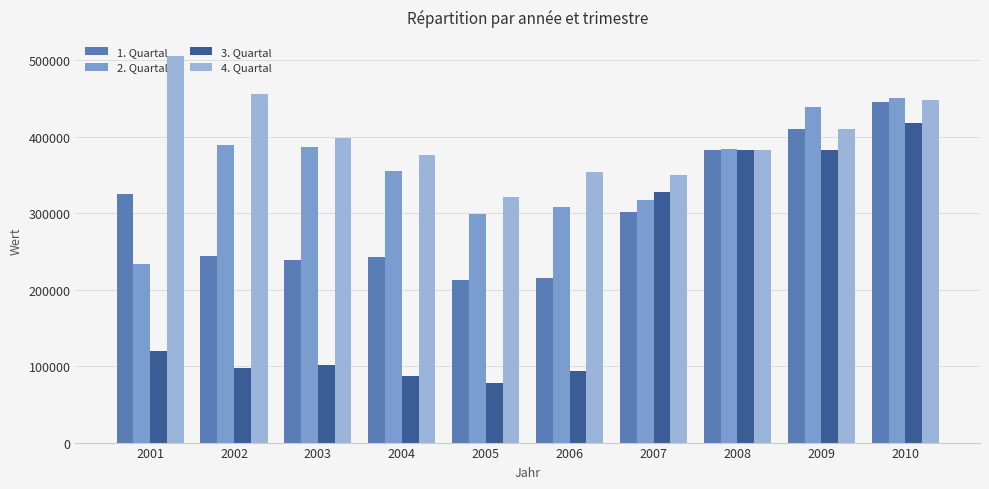

The value of 4. Quartal at 2005 is 517569. True or false?

False